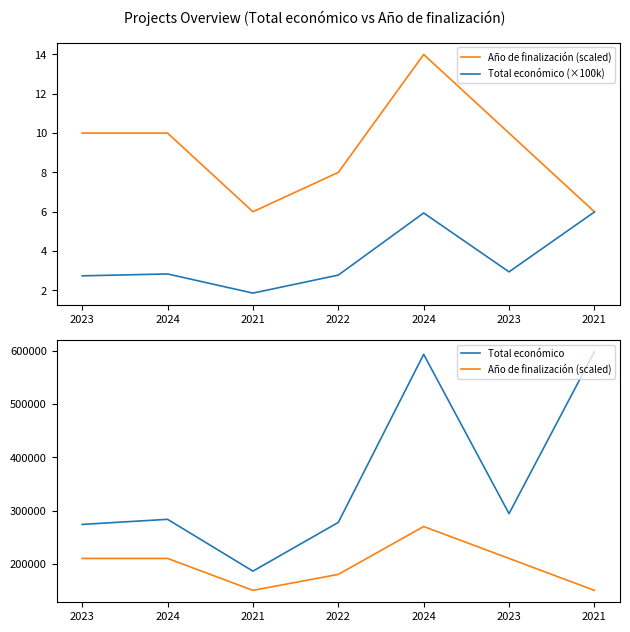

How many Año de finalización (scaled) values are between 150000 and 210000?

6